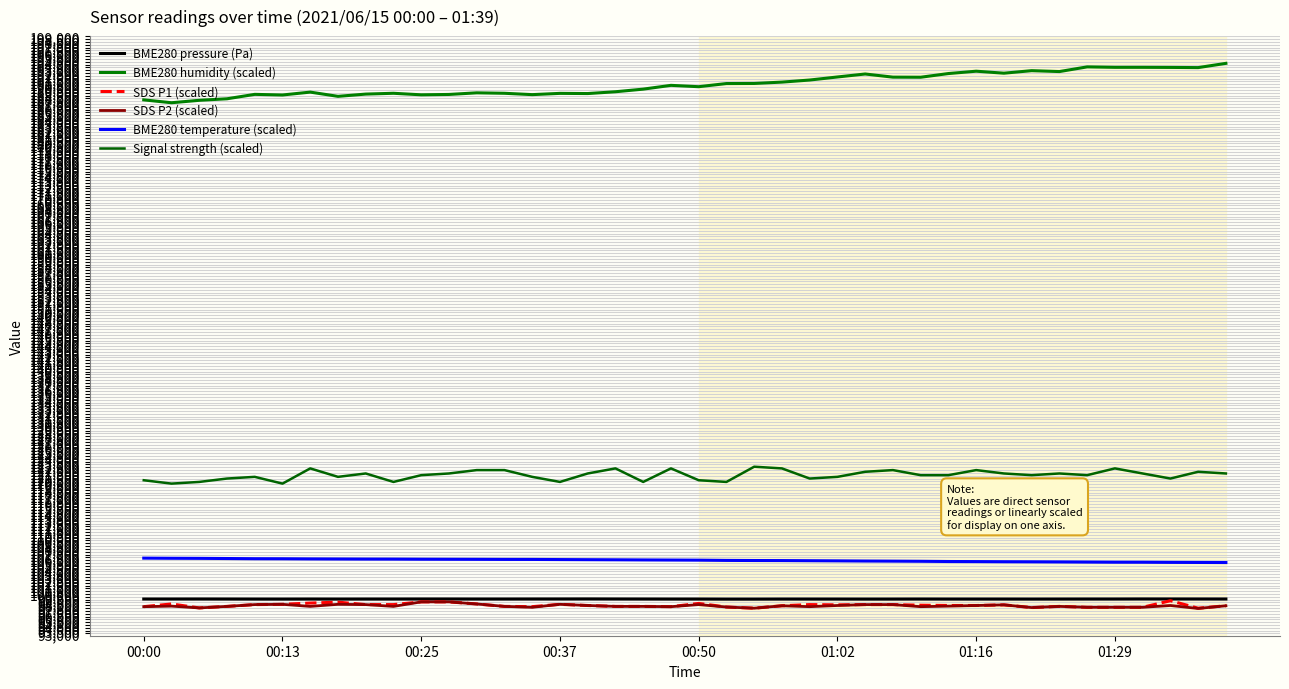

True or false: SDS P1 (scaled) and BME280 pressure (Pa) intersect in this chart.

False